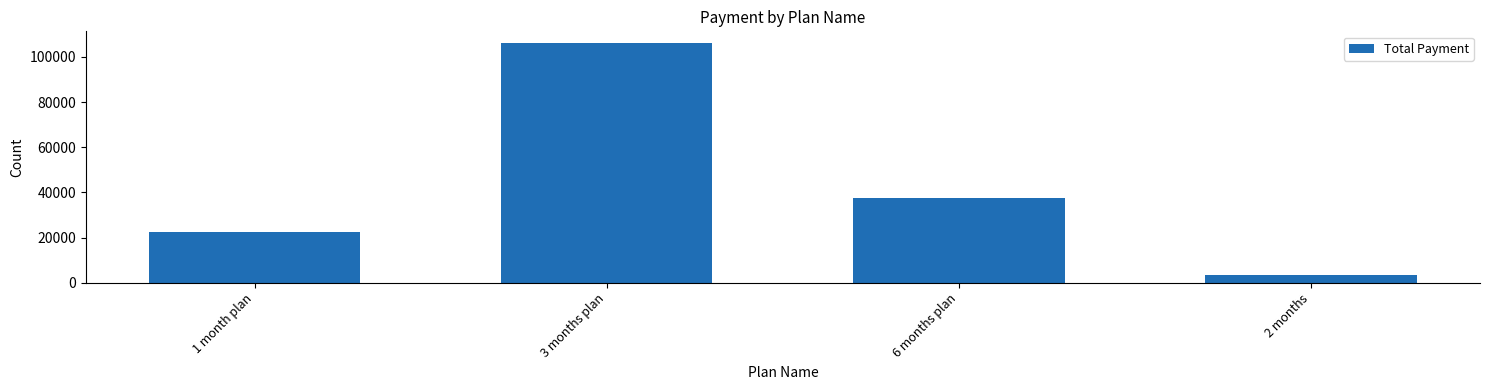

What position from the left is 6 months plan?

3